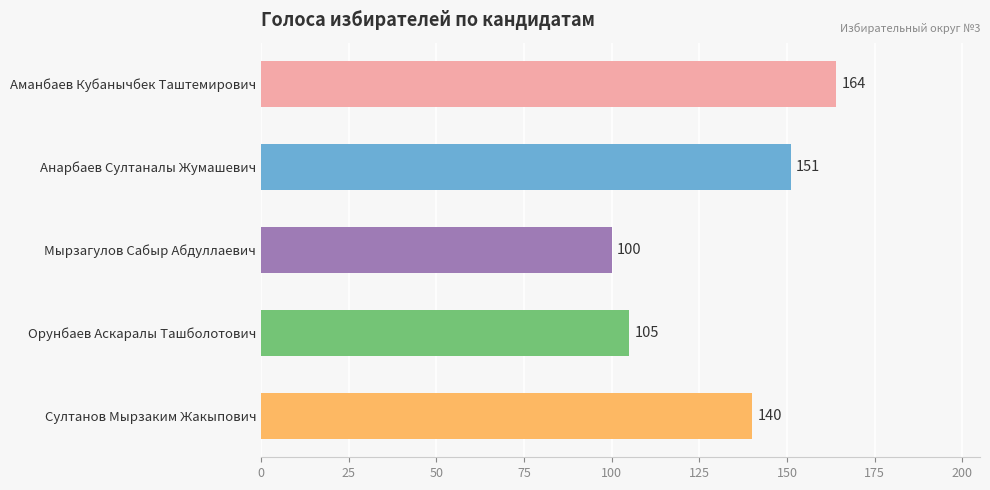

How many distinct data groups are displayed?

1